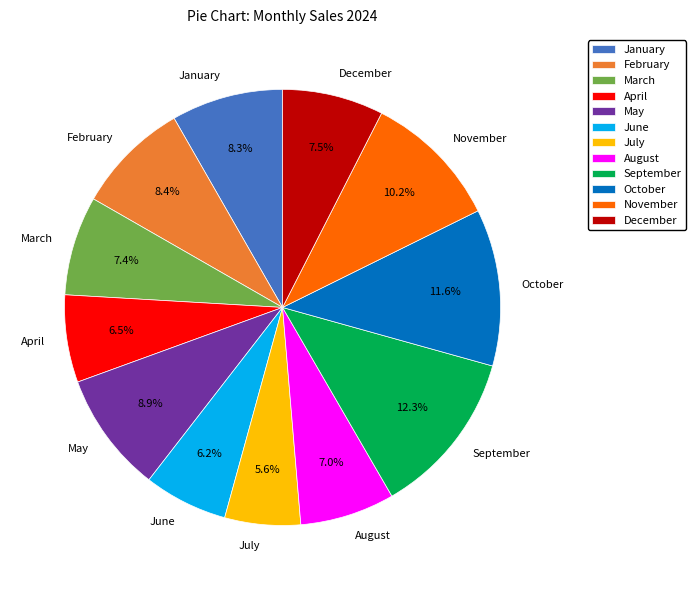

Which category has the biggest portion of the pie?

September